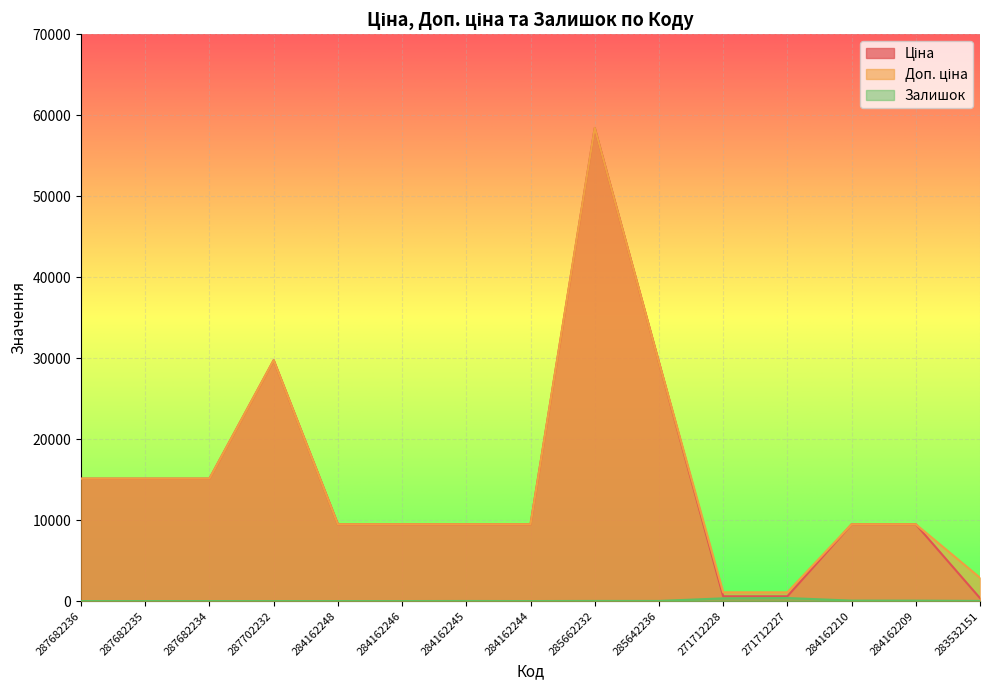

Rank the categories by Ціна value from lowest to highest.

283532151, 271712228, 271712227, 284162248, 284162246, 284162245, 284162244, 284162210, 284162209, 287682236, 287682235, 287682234, 285642236, 287702232, 285662232